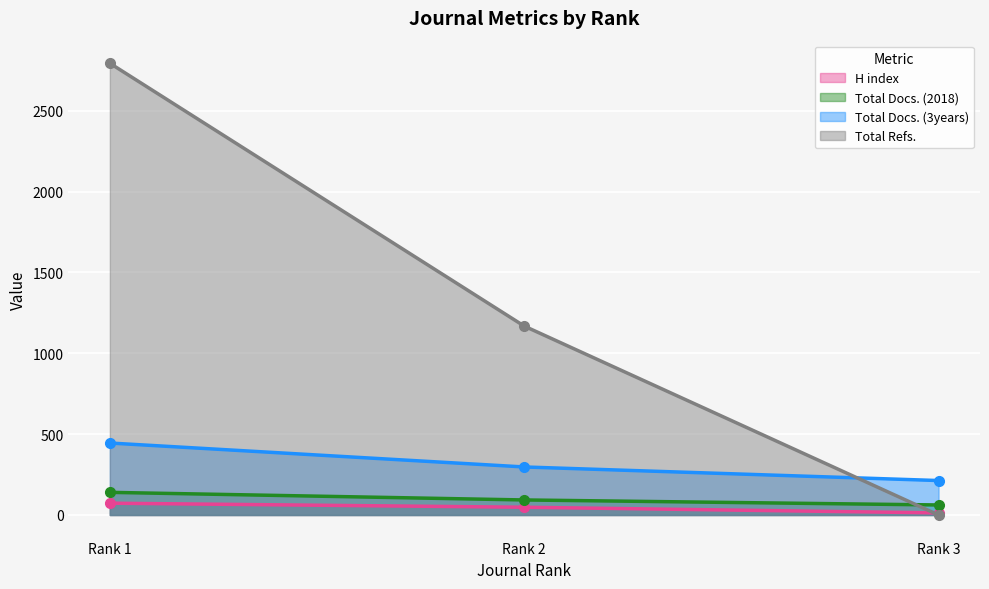

What is the difference between the highest and lowest values at Rank 1?

2720